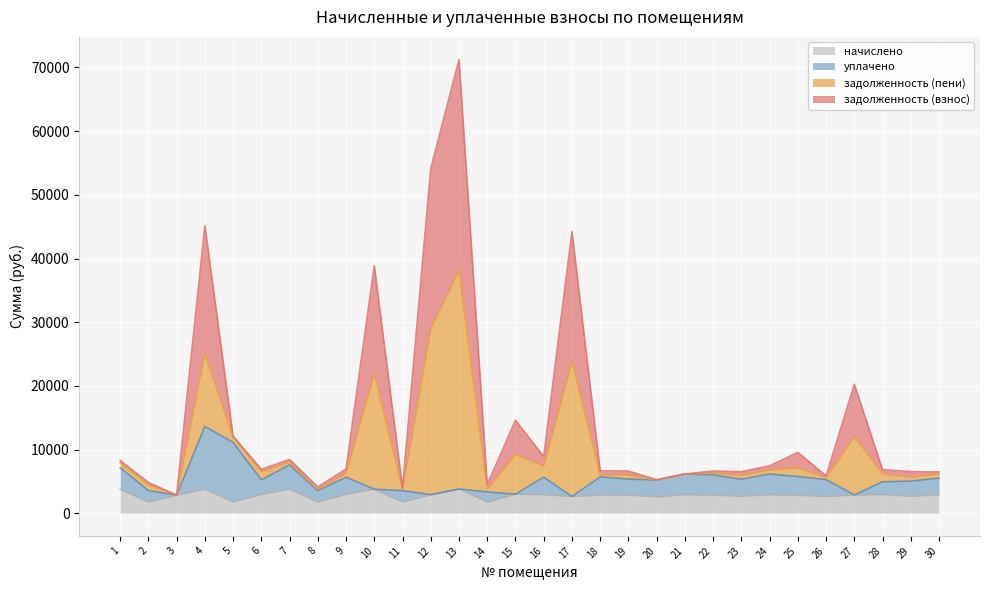

What is the maximum value for начислено?

3796.7